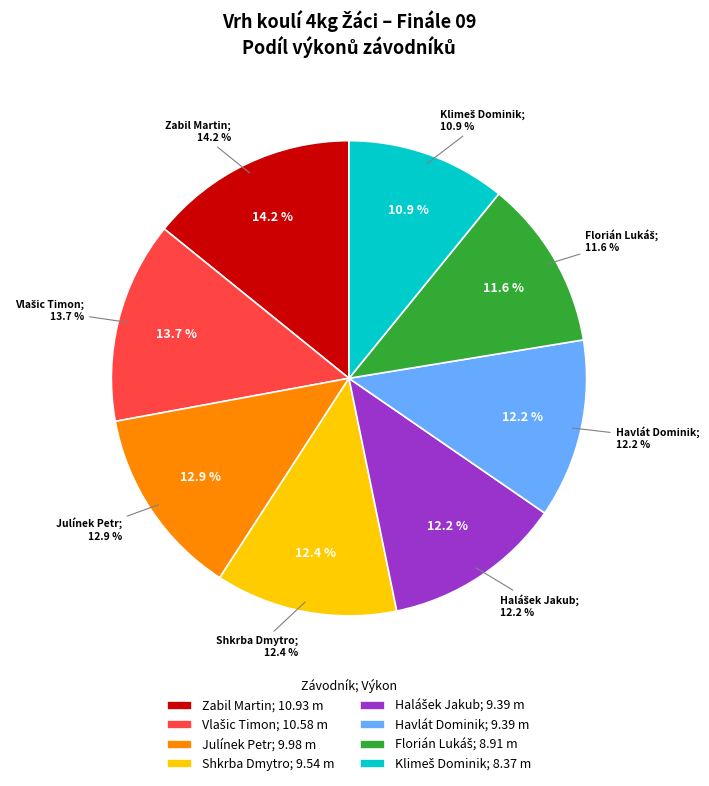

Which slice is the smallest?

Klimeš Dominik